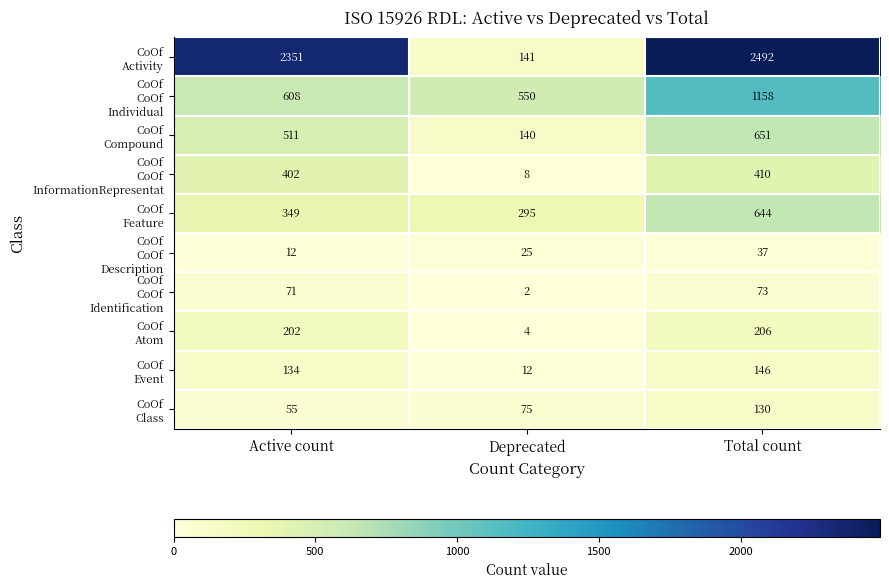

What is the difference between the highest and lowest values at Total count?

2455